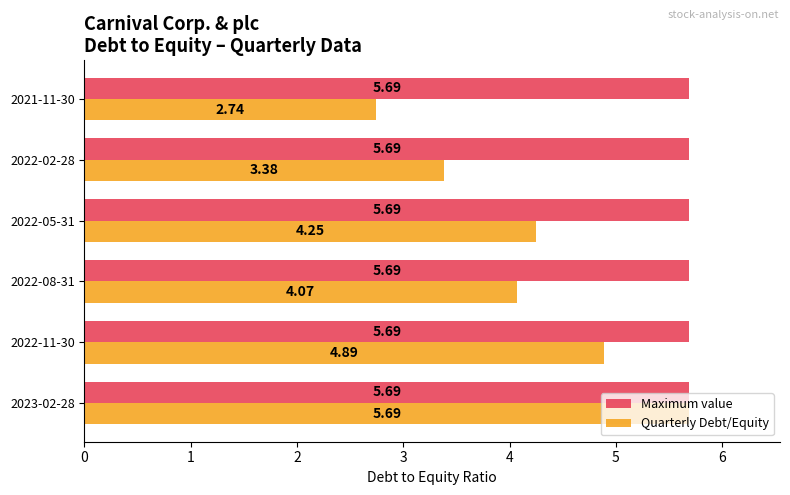

What is the maximum value for Quarterly Debt/Equity?

5.7